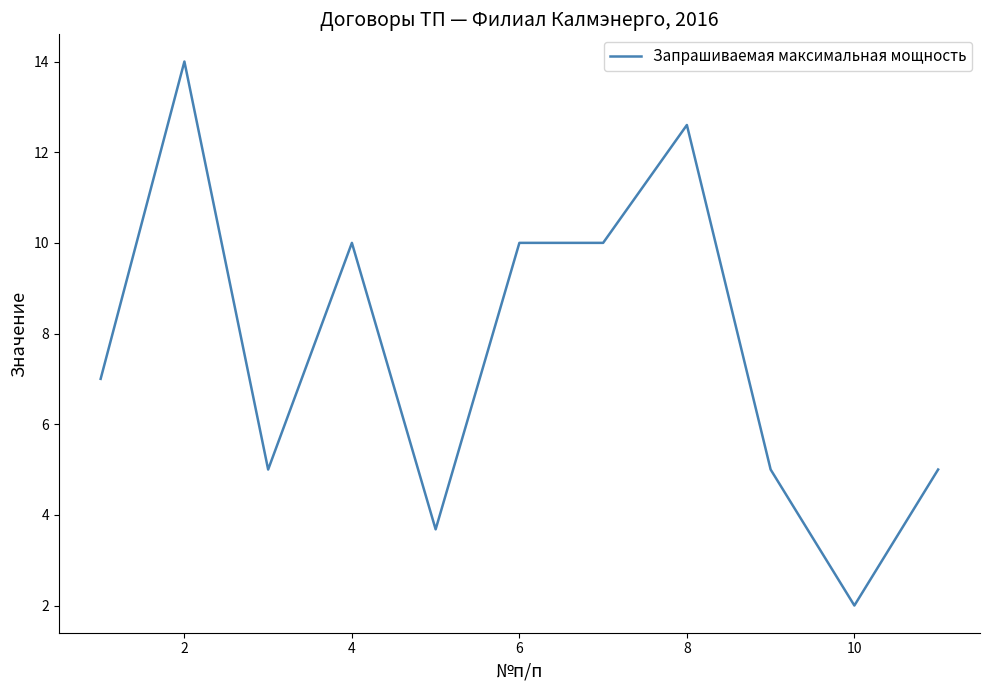

What is the maximum value shown in the chart?

14.0